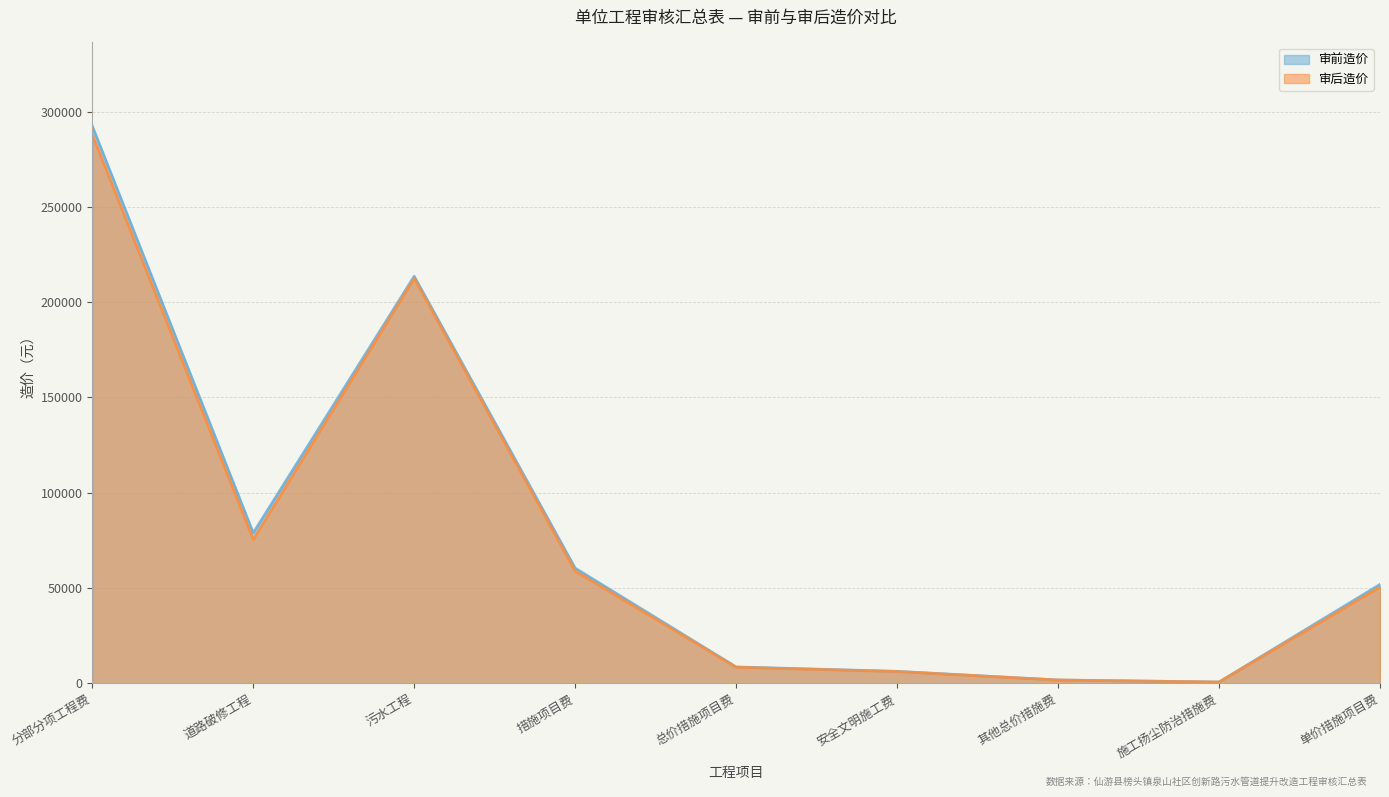

The value of 审前造价 at 单价措施项目费 is 51857. True or false?

True